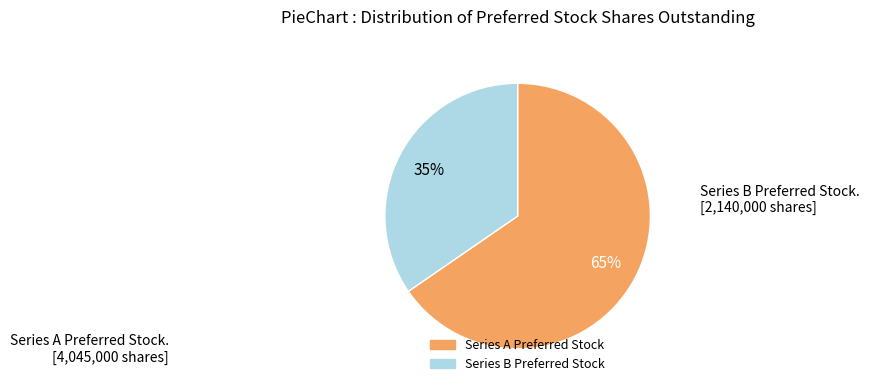

Is the sum of Series B Preferred Stock and Series A Preferred Stock greater than half?

Yes